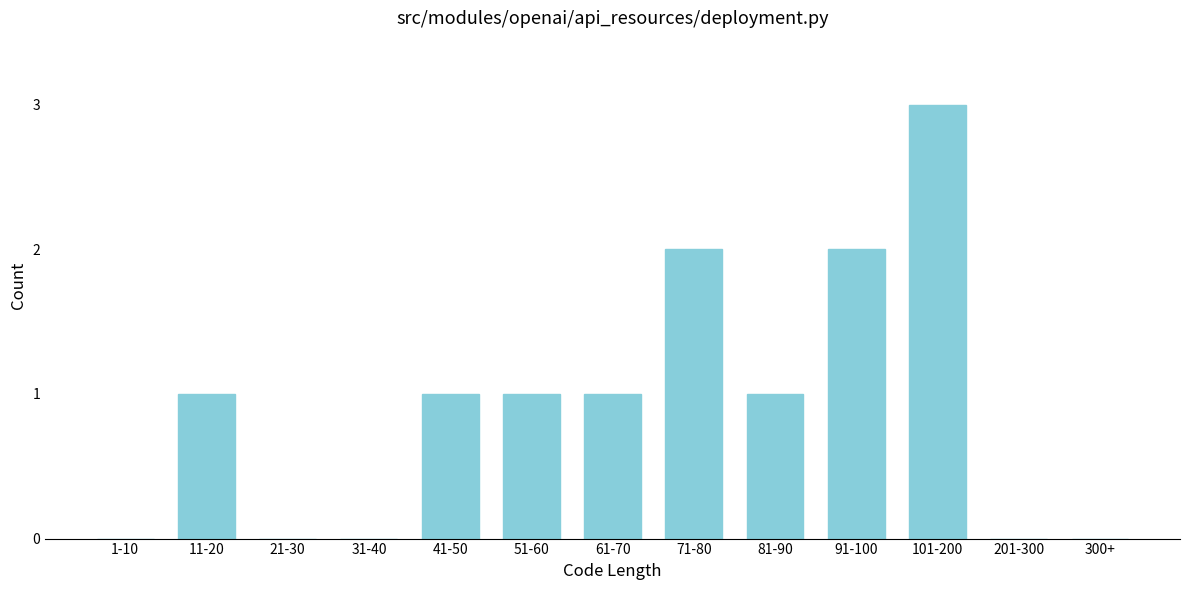

Reading right to left, extract all data points from this chart.

300+=0	201-300=0	101-200=3	91-100=2	81-90=1	71-80=2	61-70=1	51-60=1	41-50=1	31-40=0	21-30=0	11-20=1	1-10=0